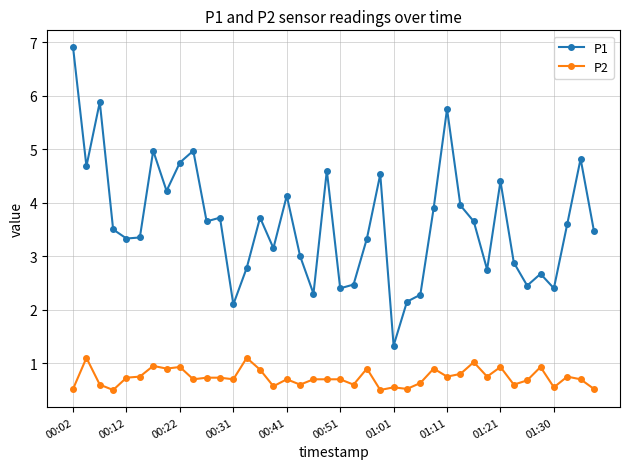

What are all the series names shown in the legend?

P1, P2